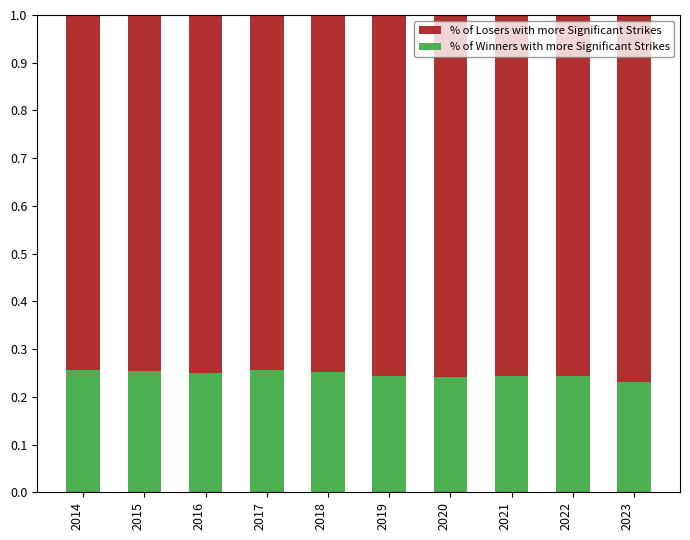

What is the sum of all % of Winners with more Significant Strikes values?

2.5